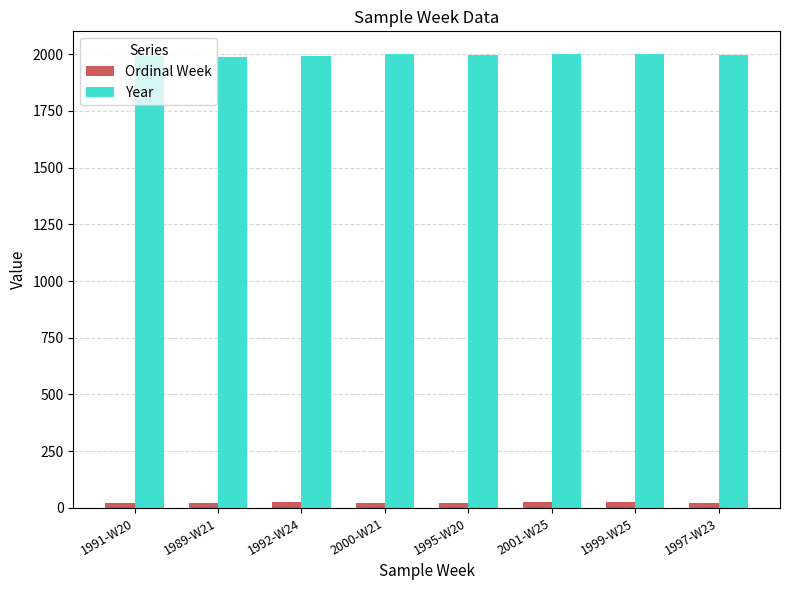

How many groups of bars are there?

8